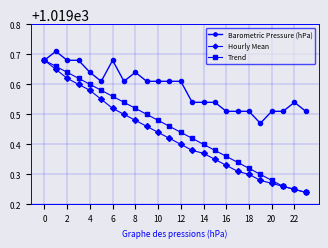

Which series has the largest total across all categories?

Barometric Pressure (hPa)